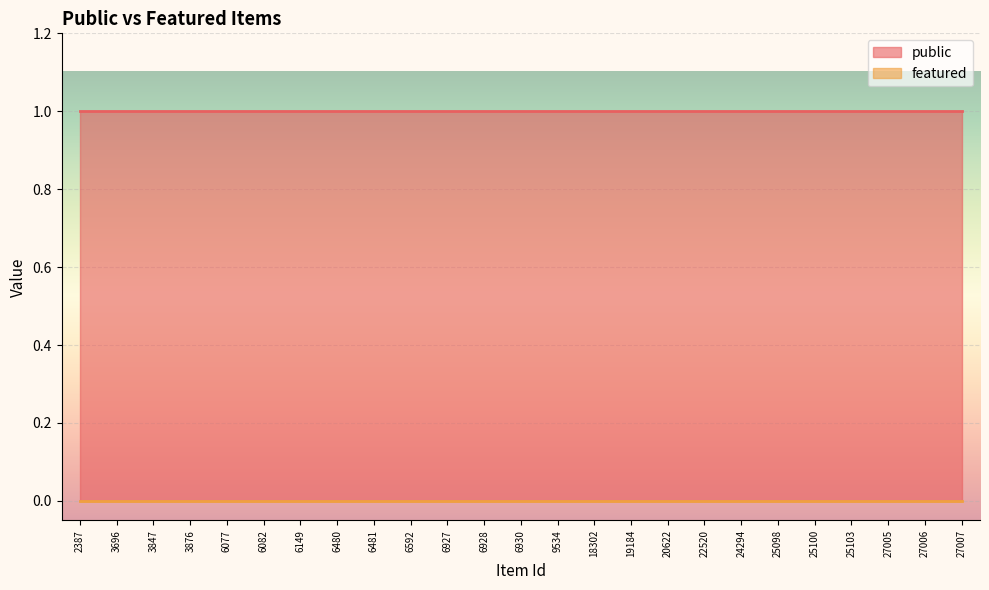

What is the average value of the public series?

1